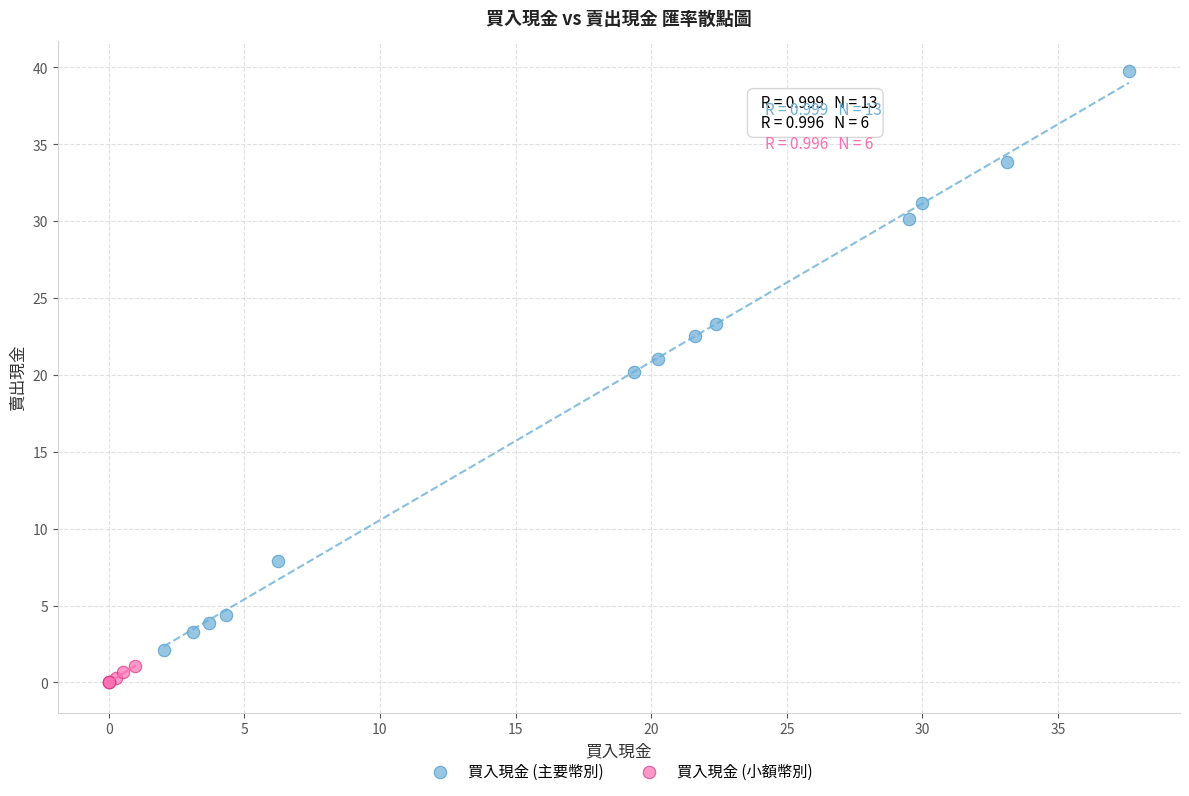

Which series has the widest spread of Y values?

買入現金 (主要幣別)